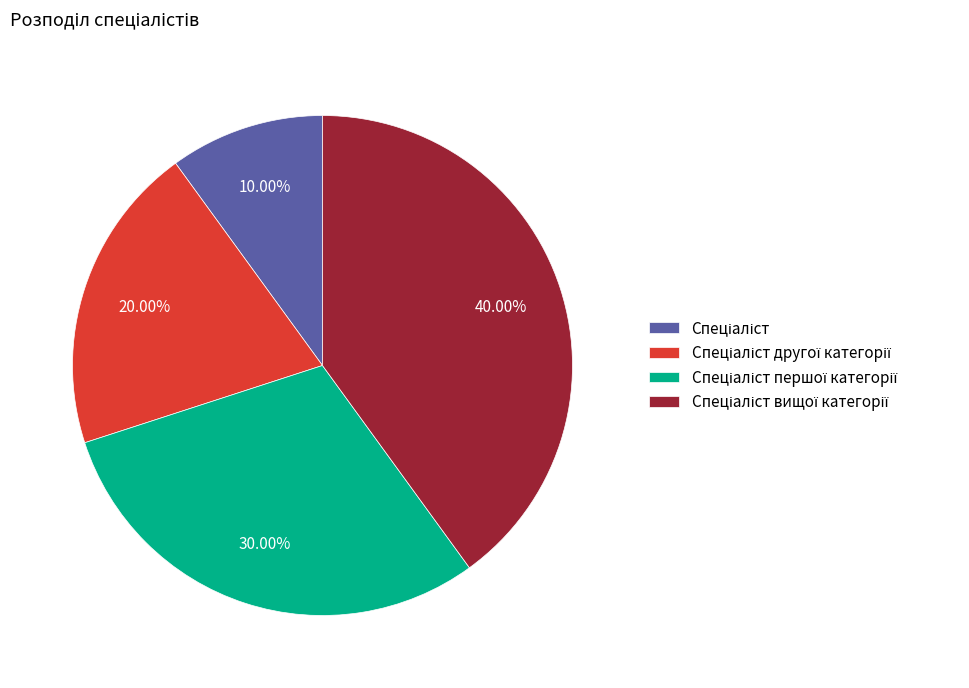

Is there a majority slice in this chart?

No